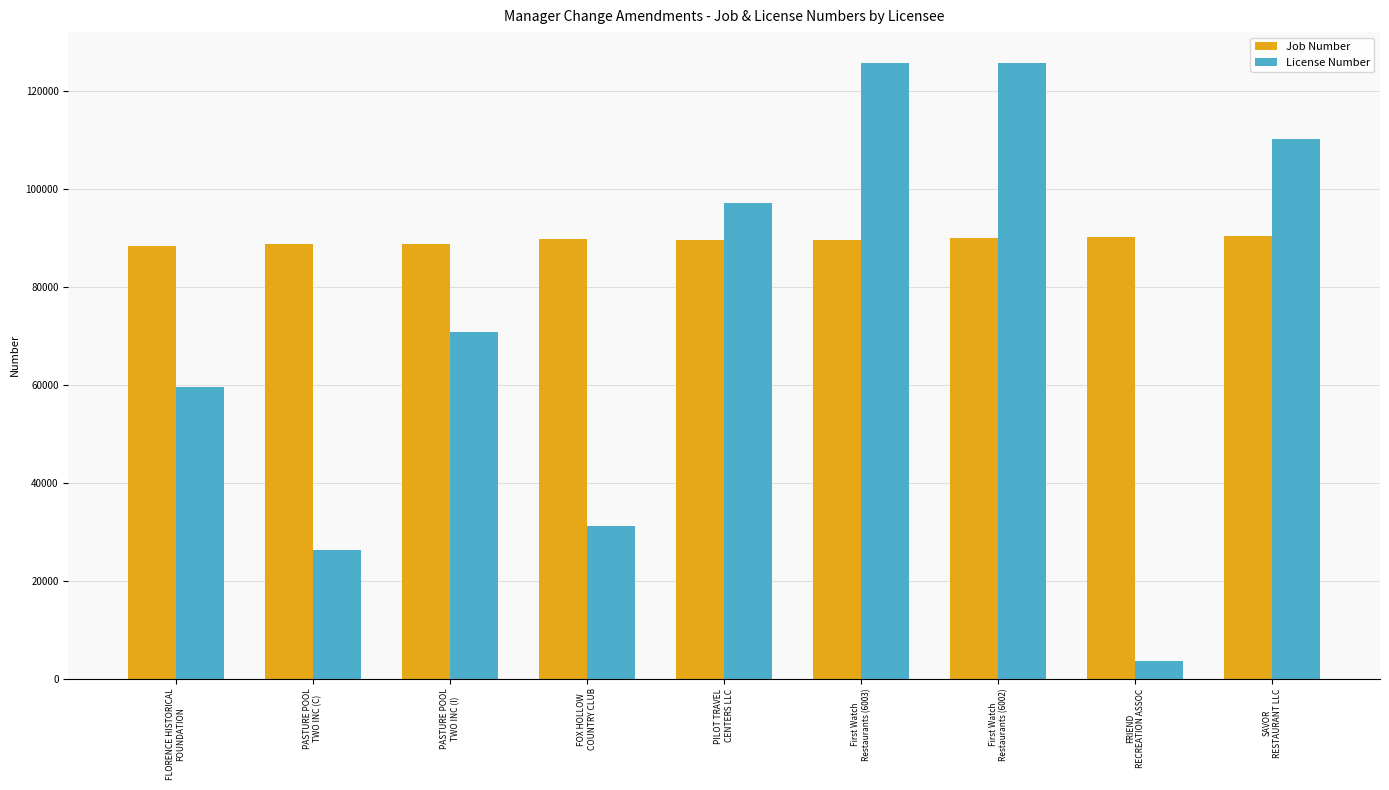

At how many categories does at least one series exceed 103059?

3